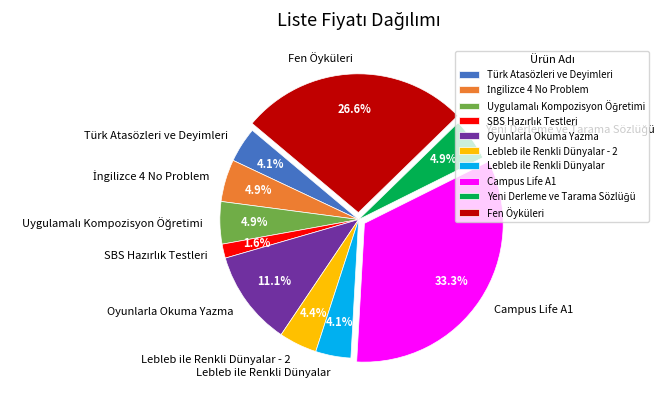

True or false: Campus Life A1 accounts for 44% of the total.

False